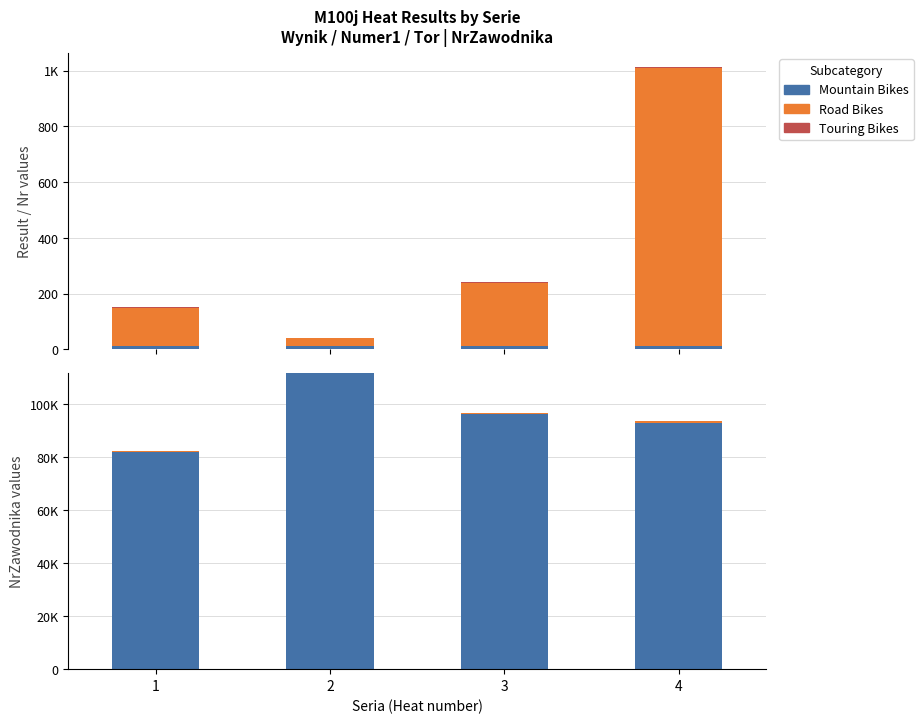

The value of Road Bikes (Numer1) at 3 is 312.4. True or false?

False